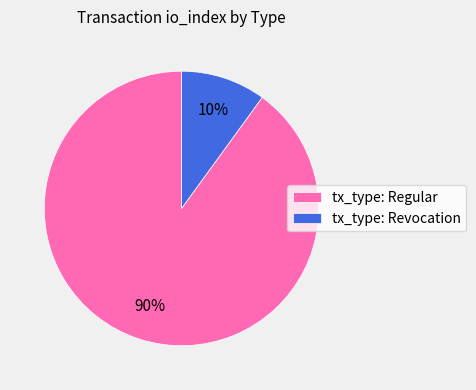

How many segments does this pie chart have?

2